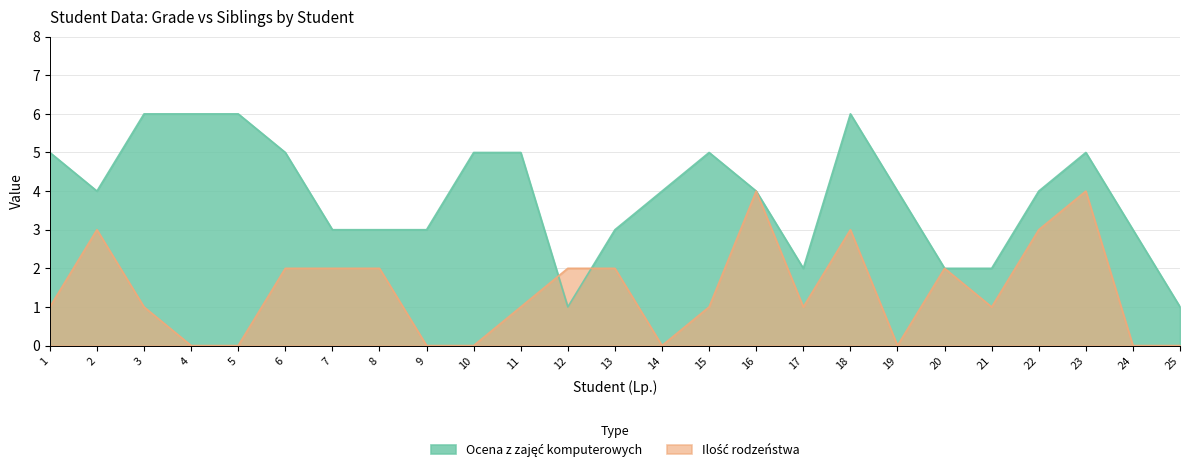

Rank the series at 8 from highest to lowest value.

Ocena z zajęć komputerowych, Ilość rodzeństwa